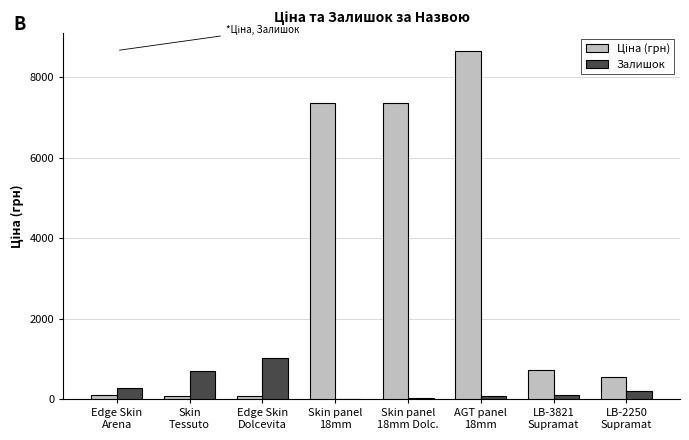

What is the maximum value shown in the chart?

8656.2